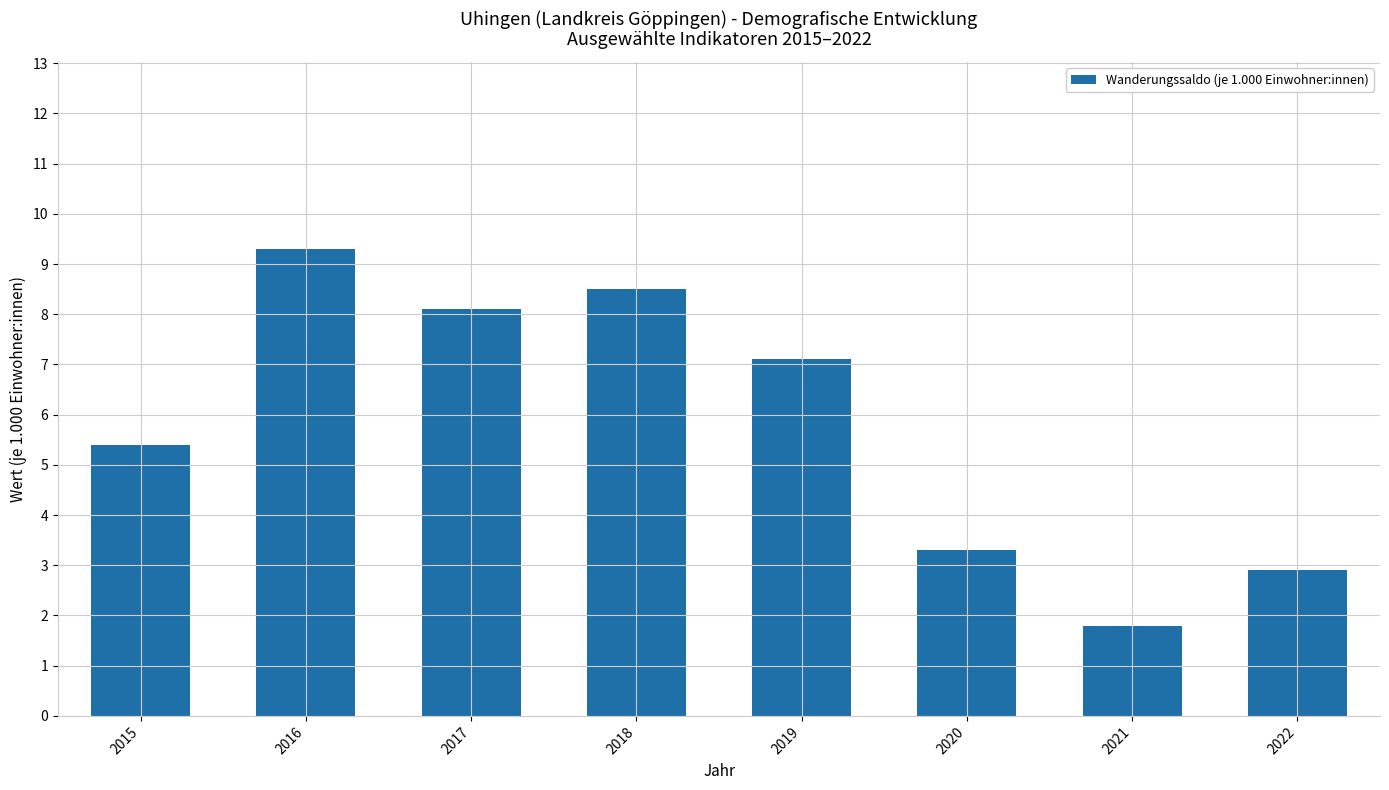

Reading left to right, what are all the values shown in this chart?

5.4	9.3	8.1	8.5	7.1	3.3	1.8	2.9